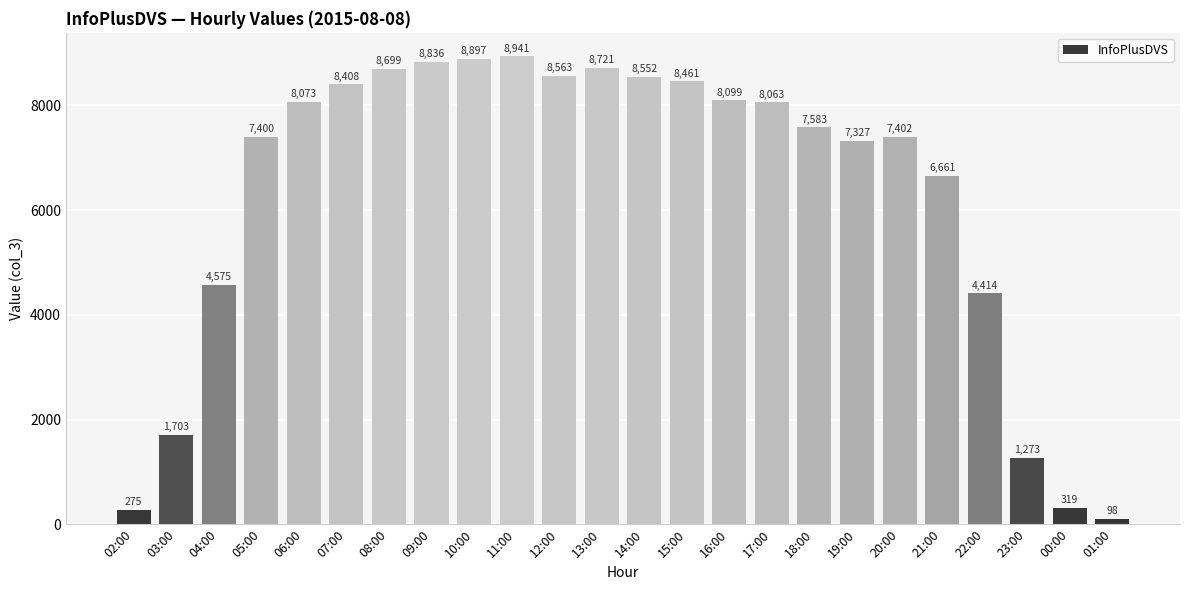

How many data points are less than 8063?

12